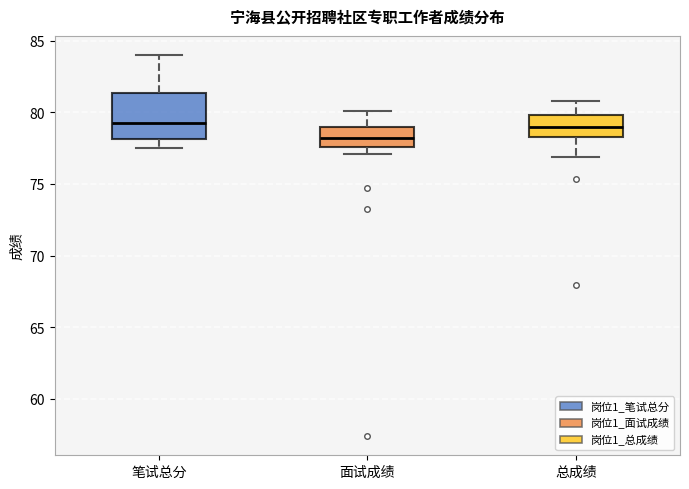

Reading left to right, transcribe this box plot: for each box, give where its median line is, the range the box spans, and where its two whiskers end, as read against the y-axis. The values are not printed on the chart, so give them approximately, as read against the axis.

笔试总分: median 79.5, box 78.0 to 81.5, whiskers 77.5 to 84.0
面试成绩: median 78.0, box 77.5 to 79.0, whiskers 77.0 to 80.0
总成绩: median 79.0, box 78.5 to 80.0, whiskers 77.0 to 81.0